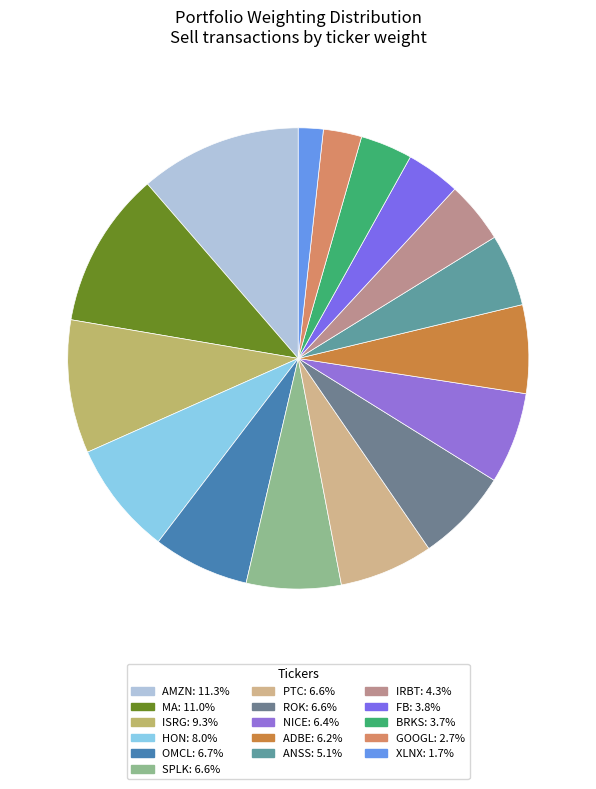

Is ROK the majority of the pie?

No